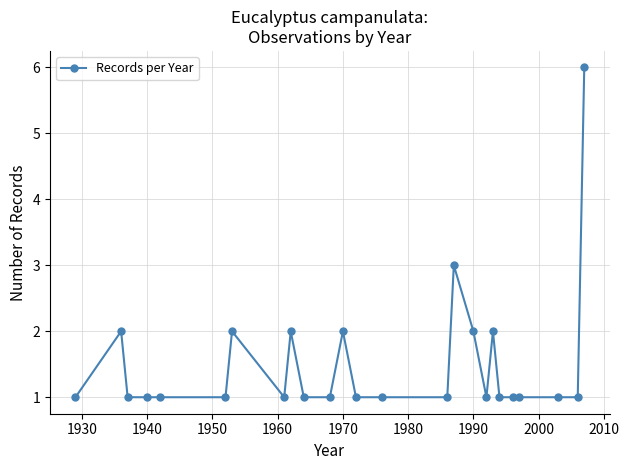

True or false: the data has more than 0 interior local peaks.

True